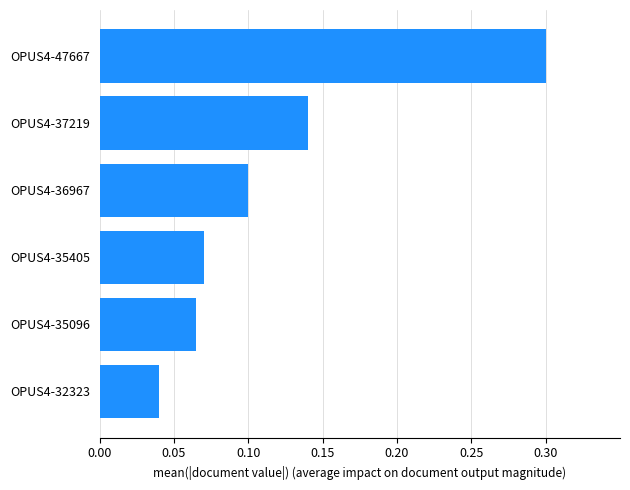

Rank the categories by value from highest to lowest.

OPUS4-47667, OPUS4-37219, OPUS4-36967, OPUS4-35405, OPUS4-35096, OPUS4-32323